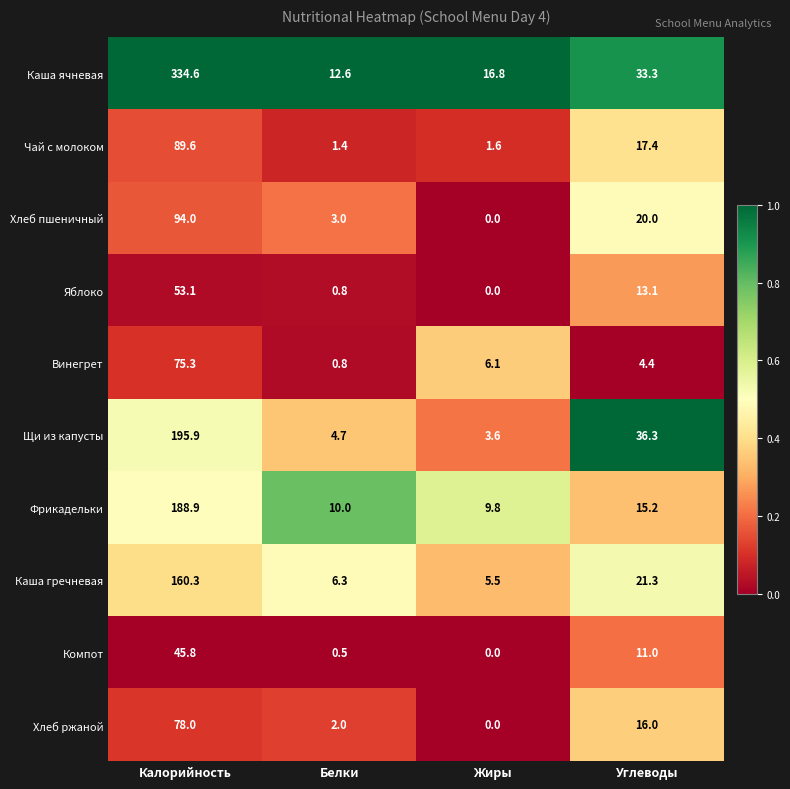

Rank the series at Калорийность from highest to lowest value.

Каша ячневая, Щи из капусты, Фрикадельки, Каша гречневая, Хлеб пшеничный, Чай с молоком, Хлеб ржаной, Винегрет, Яблоко, Компот